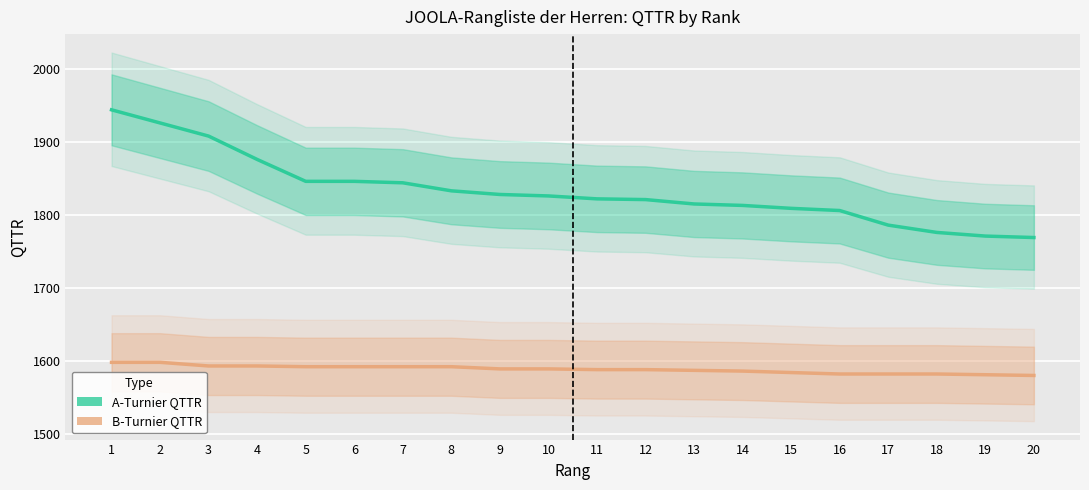

What is the average value of the B-Turnier QTTR series?

1588